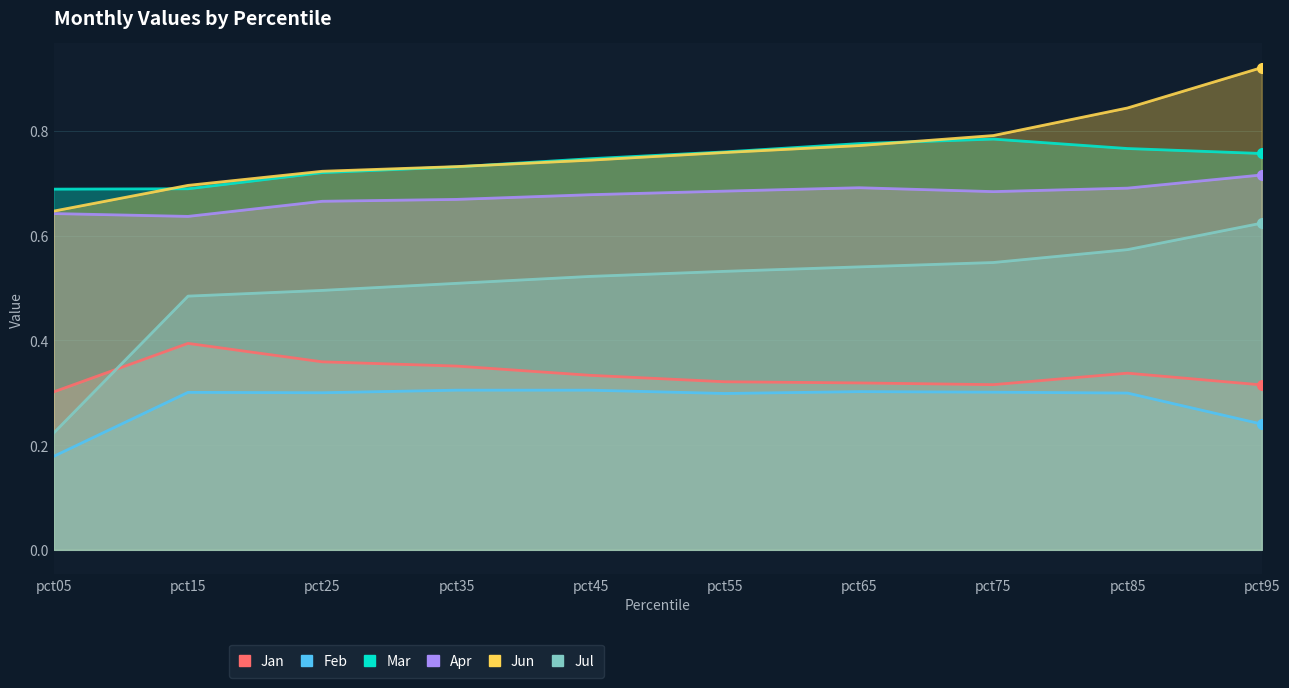

What is the difference between the maximum and minimum values in the Apr series?

0.1